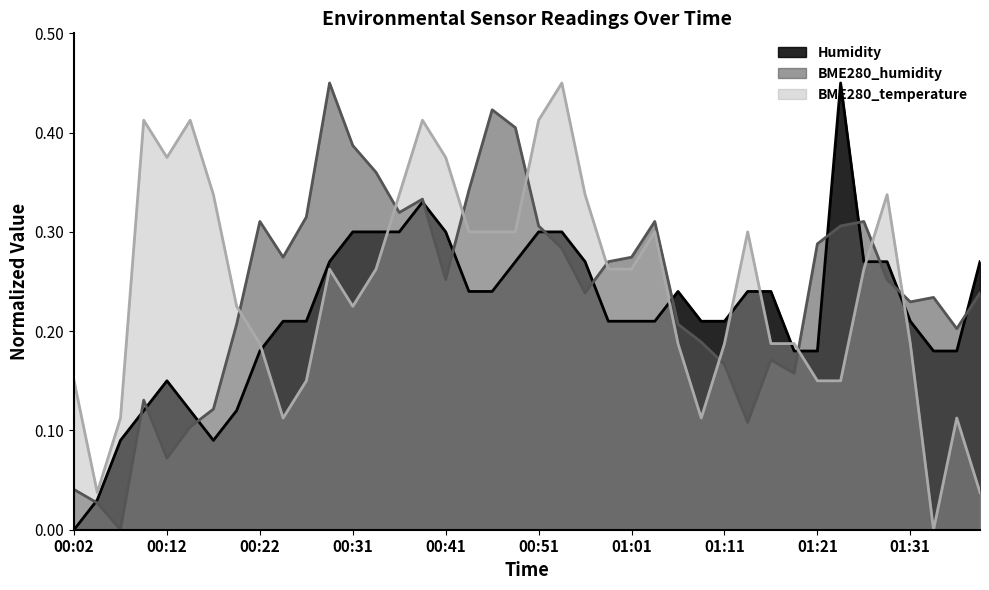

How many categories are shown in the chart?

40